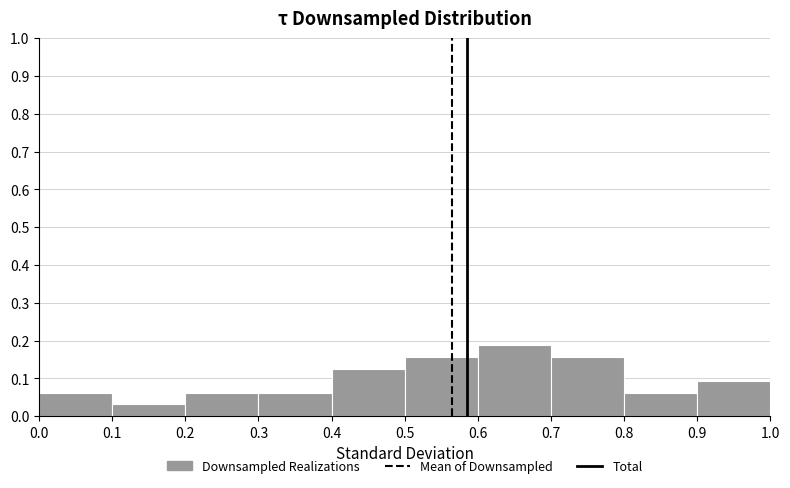

Reading left to right, list every bar in this chart as the range it spans on the x-axis followed by its height. The values are not printed on the chart, so give them approximately, as read against the axis.

0.0 to 0.1: 0.06
0.1 to 0.2: 0.03
0.2 to 0.3: 0.06
0.3 to 0.4: 0.06
0.4 to 0.5: 0.13
0.5 to 0.6: 0.16
0.6 to 0.7: 0.19
0.7 to 0.8: 0.16
0.8 to 0.9: 0.06
0.9 to 1.0: 0.09